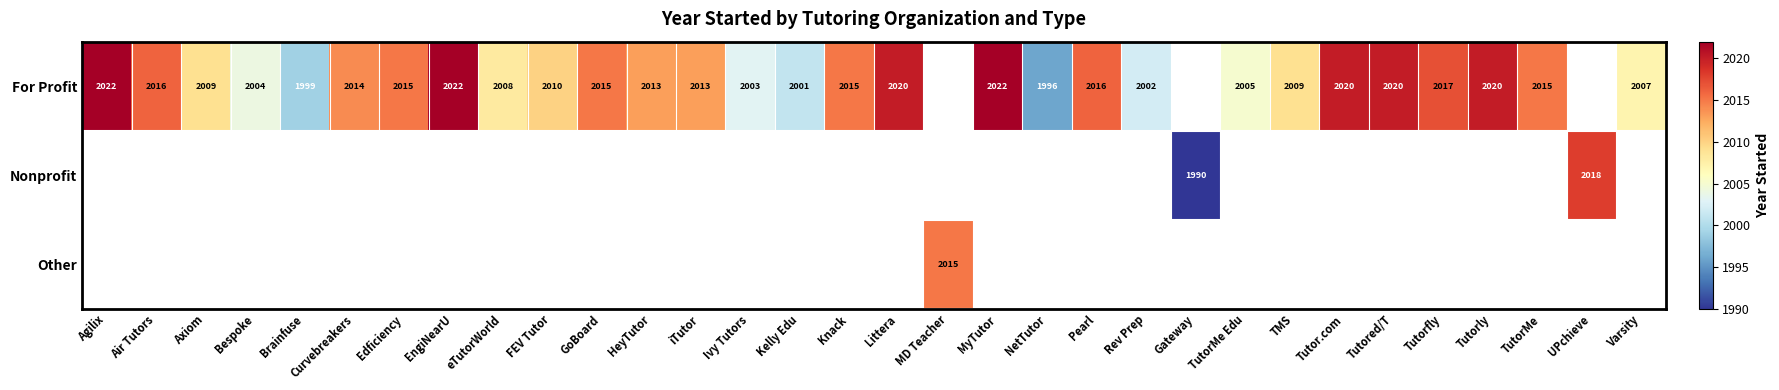

Is it true that Nonprofit equals 3144 at Gateway?

False